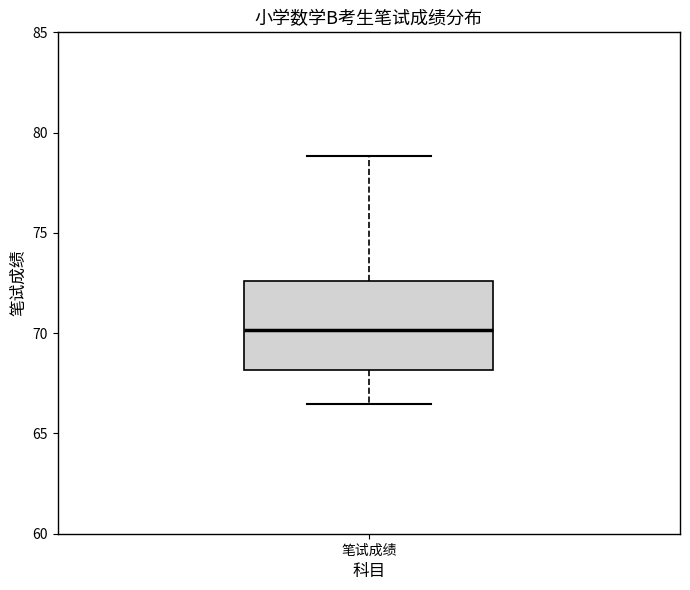

Read this box plot against the y-axis: the position of the median line, the range covered by the box, and the ends of both whiskers. The values are not printed on the chart, so give them approximately, as read against the axis.

median 70.0, box 68.0 to 72.5, whiskers 66.5 to 79.0